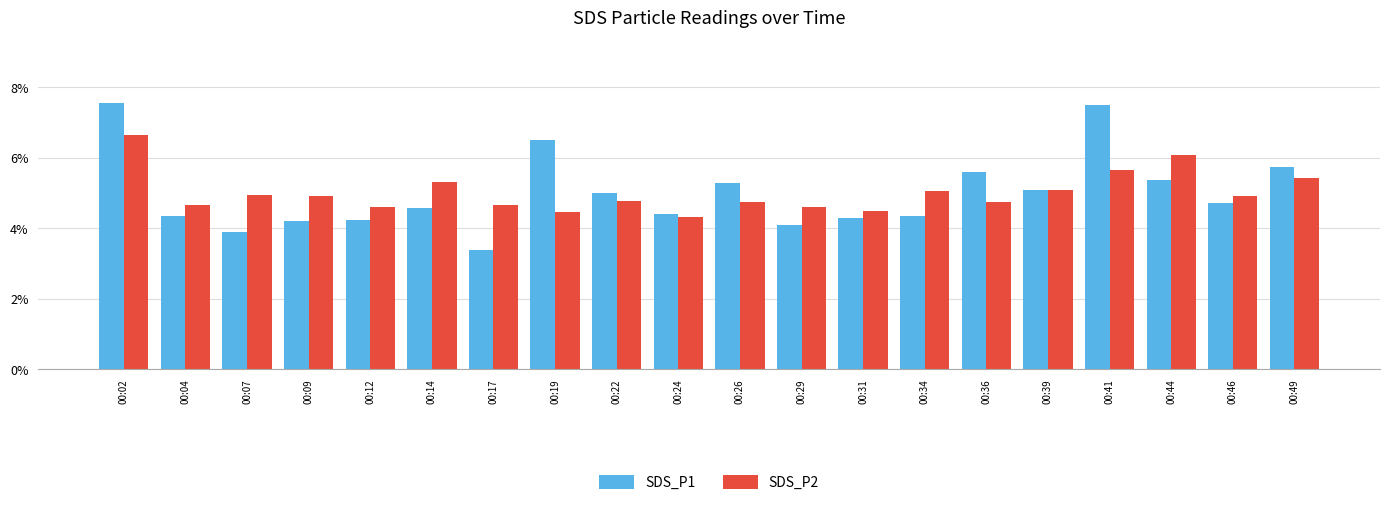

What is the smallest value displayed?

3.4